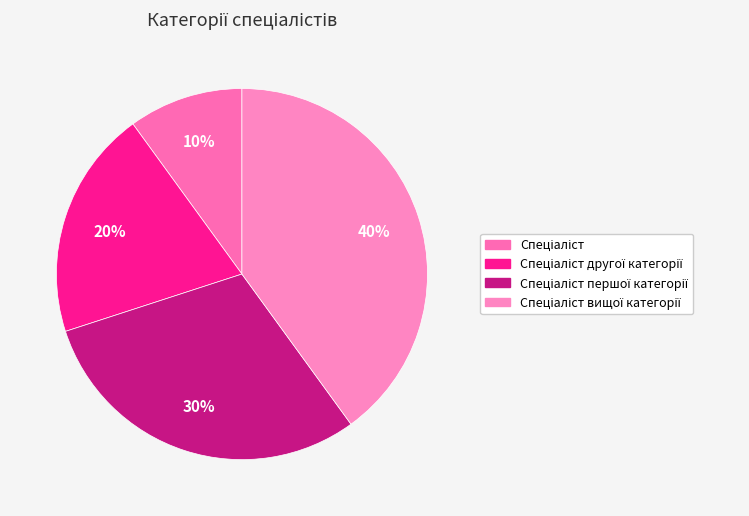

To the nearest percent, what portion does Спеціаліст першої категорії represent?

30%